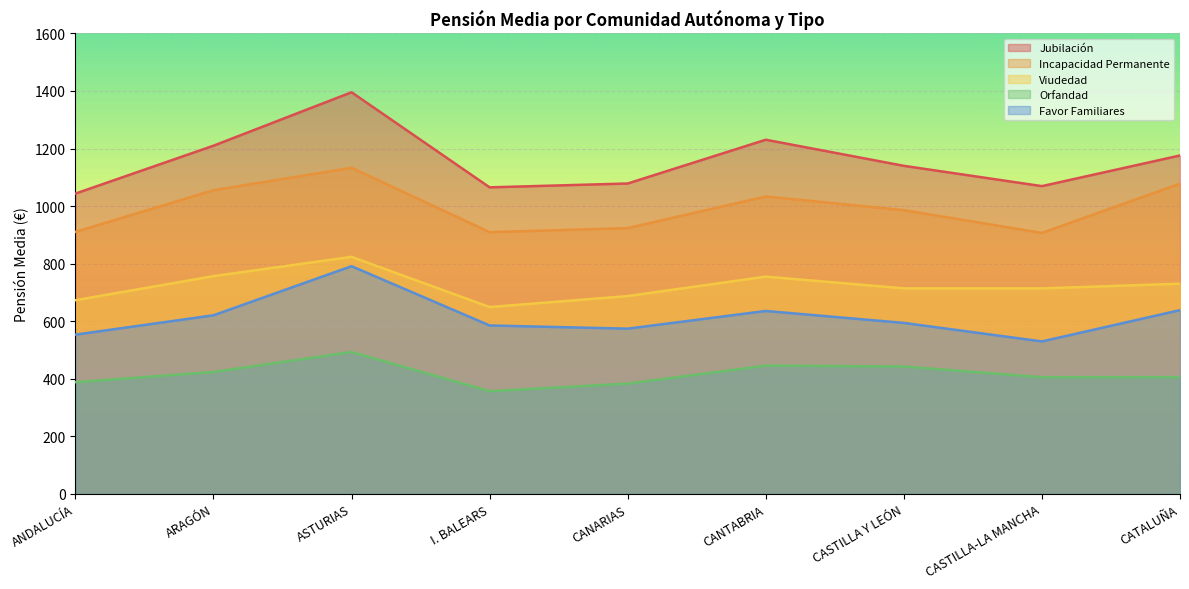

True or false: Viudedad has a value of 262.6 at CANARIAS.

False